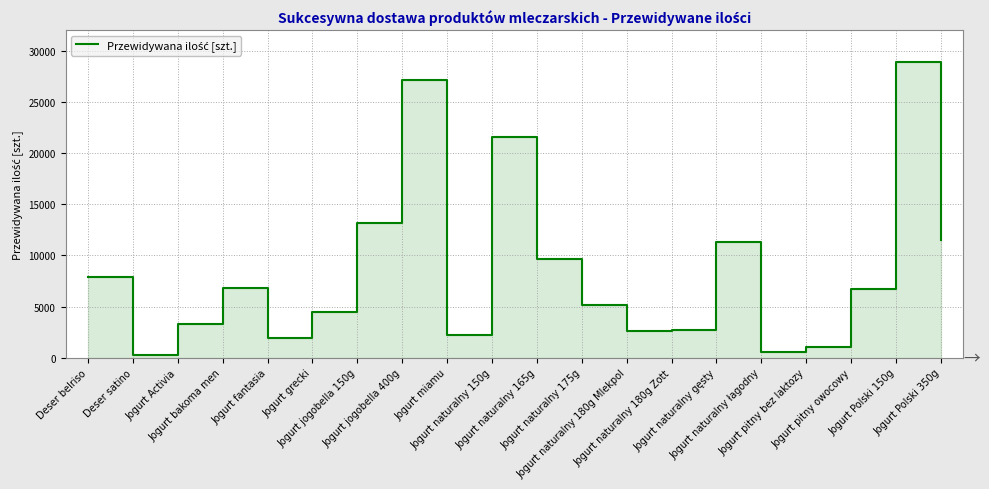

Rank the categories by value from highest to lowest.

Jogurt Polski 150g, Jogurt jogobella 400g, Jogurt naturalny 150g, Jogurt jogobella 150g, Jogurt Polski 350g, Jogurt naturalny gęsty, Jogurt naturalny 165g, Deser belriso, Jogurt bakoma men, Jogurt pitny owocowy, Jogurt naturalny 175g, Jogurt grecki, Jogurt Activia, Jogurt naturalny 180g Zott, Jogurt naturalny 180g Mlekpol, Jogurt miamu, Jogurt fantasia, Jogurt pitny bez laktozy, Jogurt naturalny łagodny, Deser satino